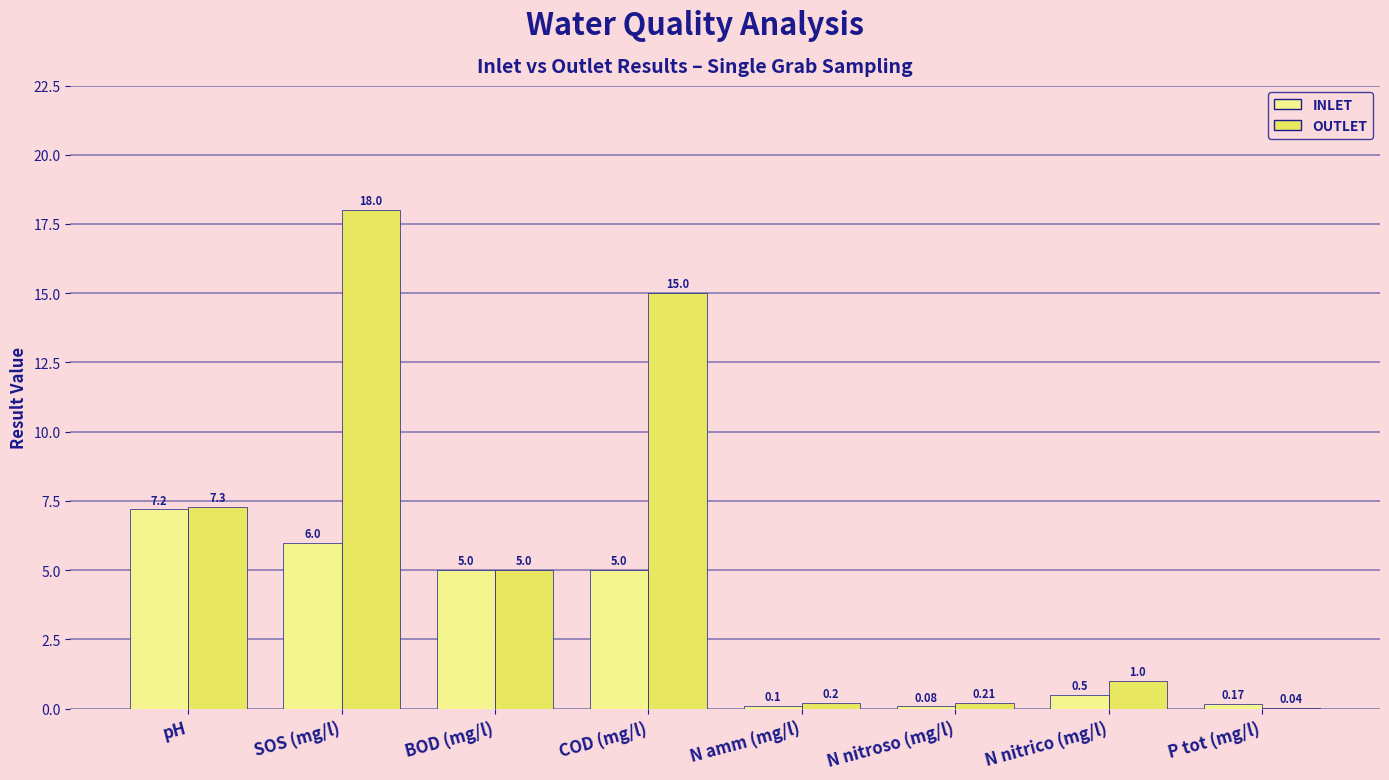

How many groups of bars are there?

8